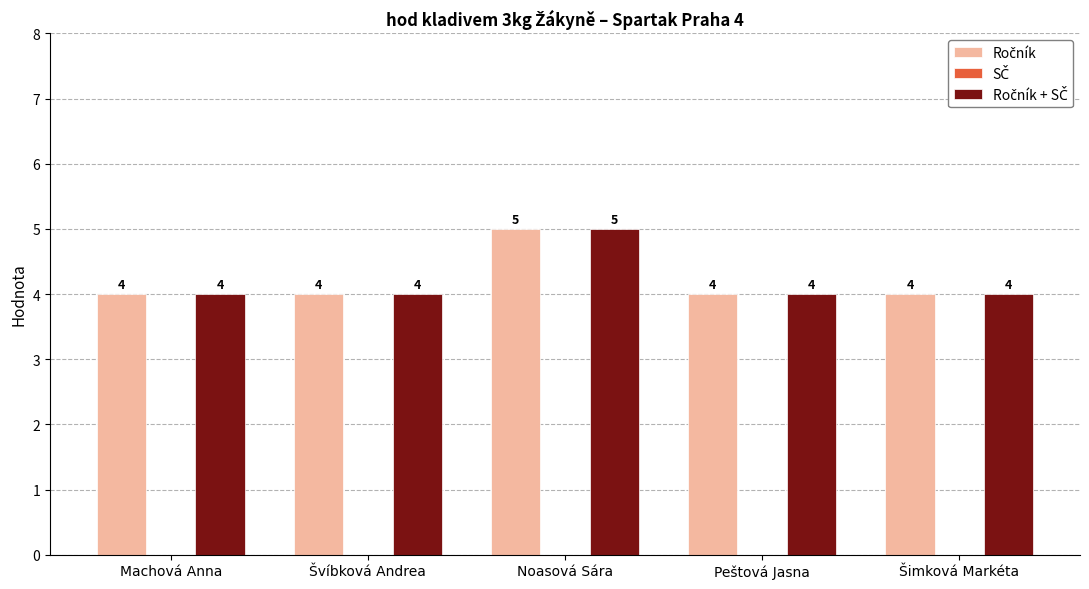

How many bars are there in total?

10